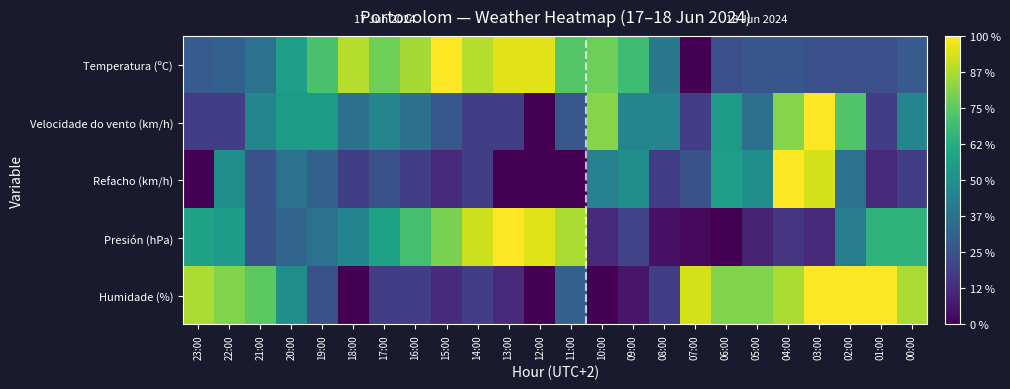

Which series has the widest spread of values?

Refacho (km/h)